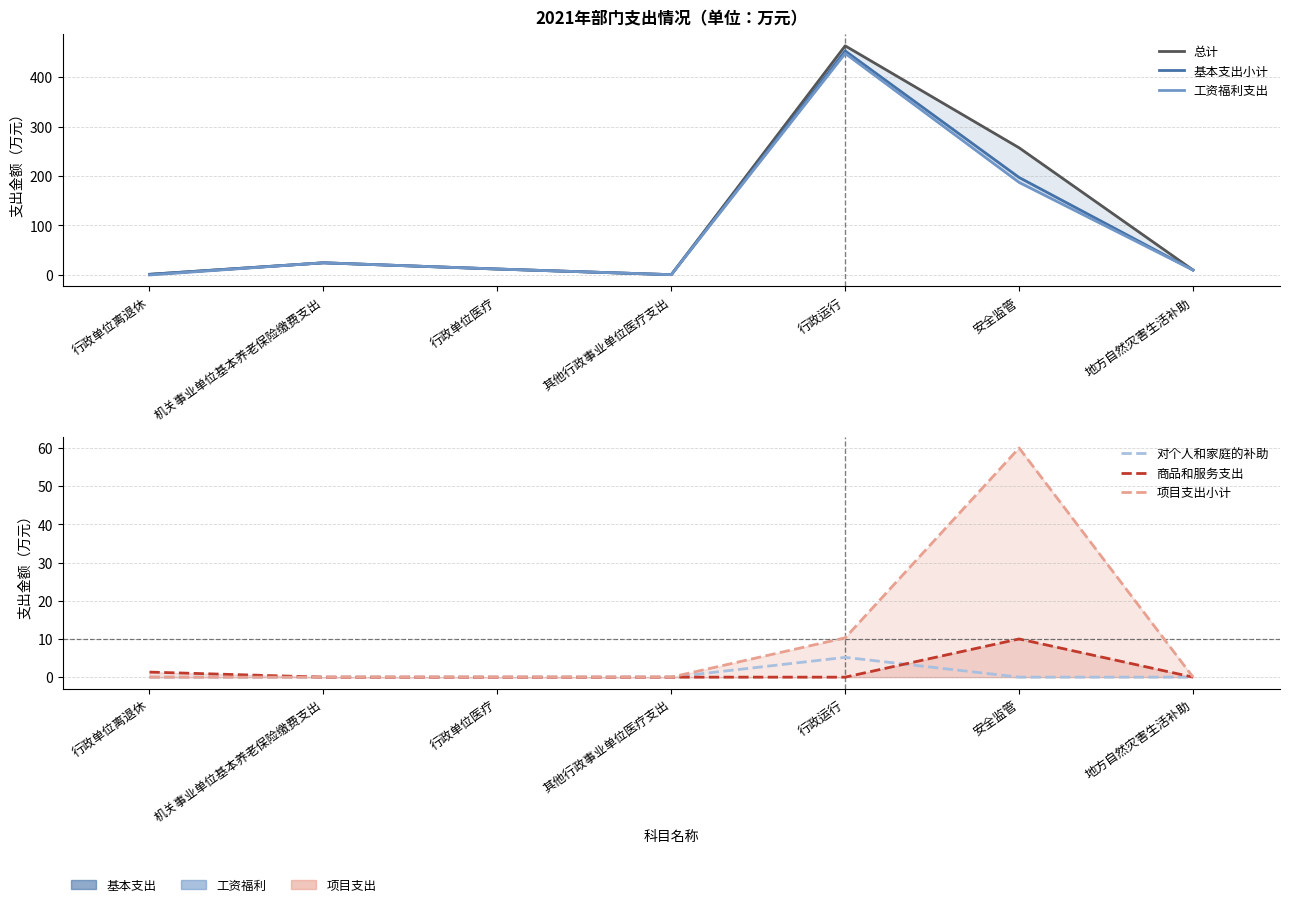

Which category has the highest value in the 商品和服务支出 series?

安全监管